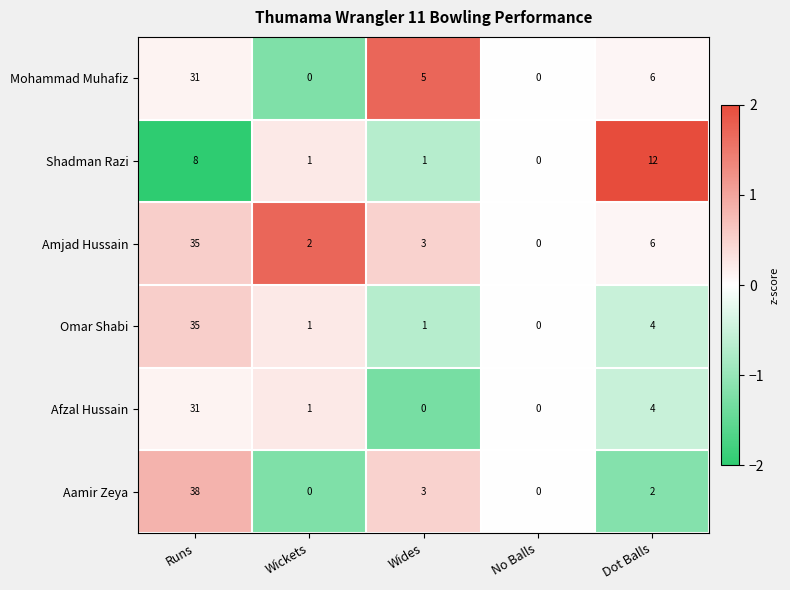

Which series has the largest total across all categories?

Amjad Hussain